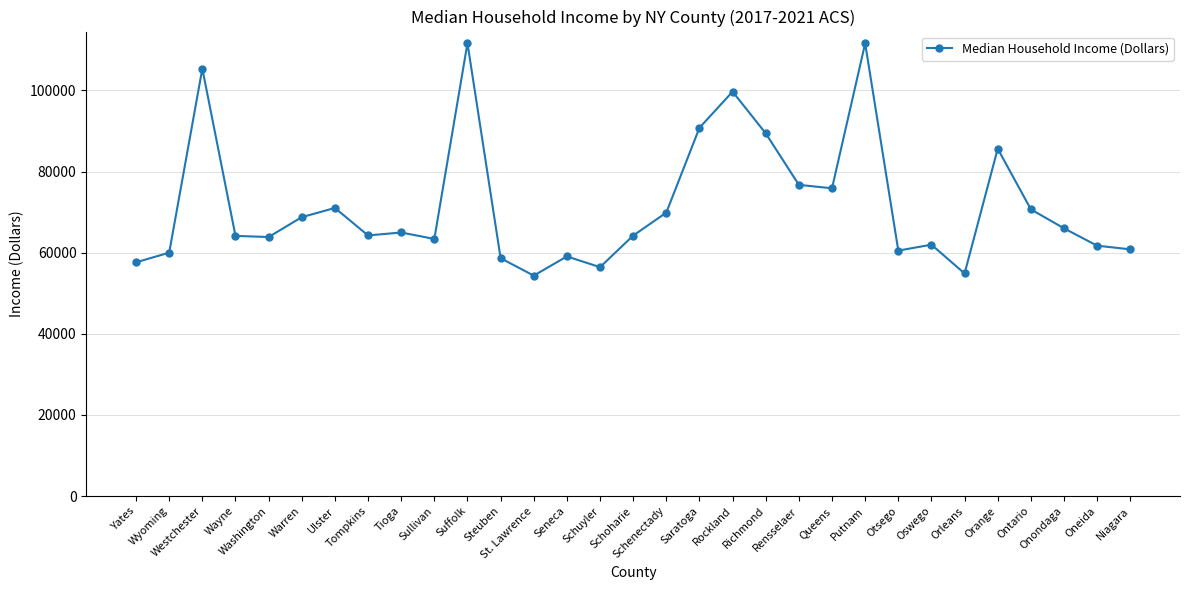

What is the greatest value displayed?

111660